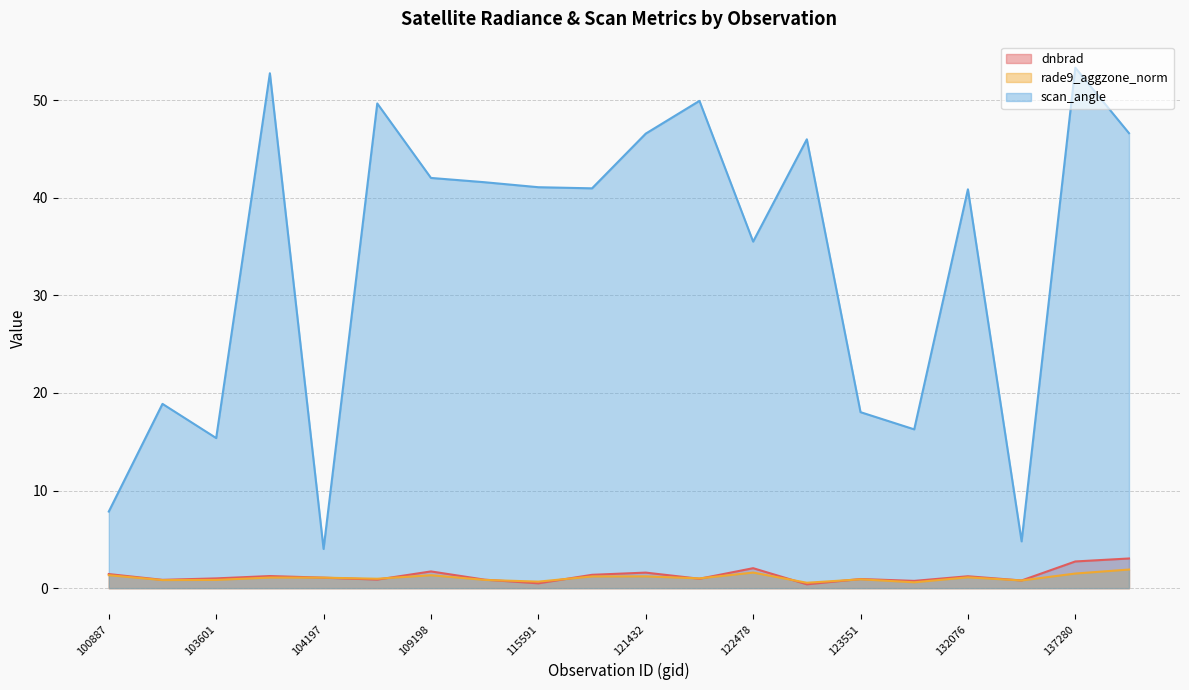

How many lines are shown in the chart?

3